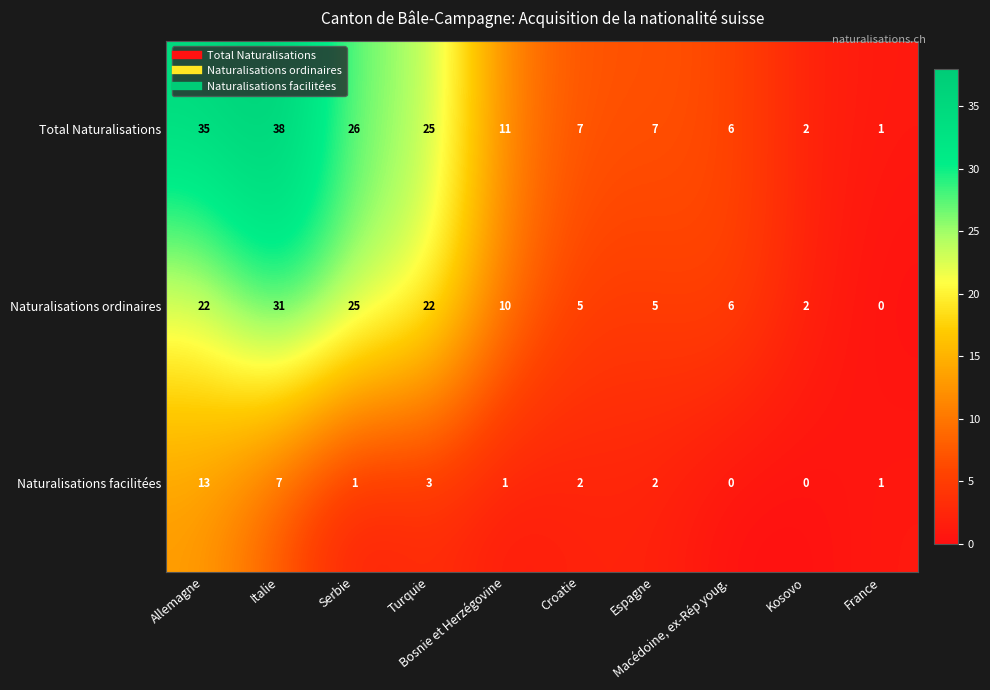

What is the highest value of the Naturalisations facilitées series?

13